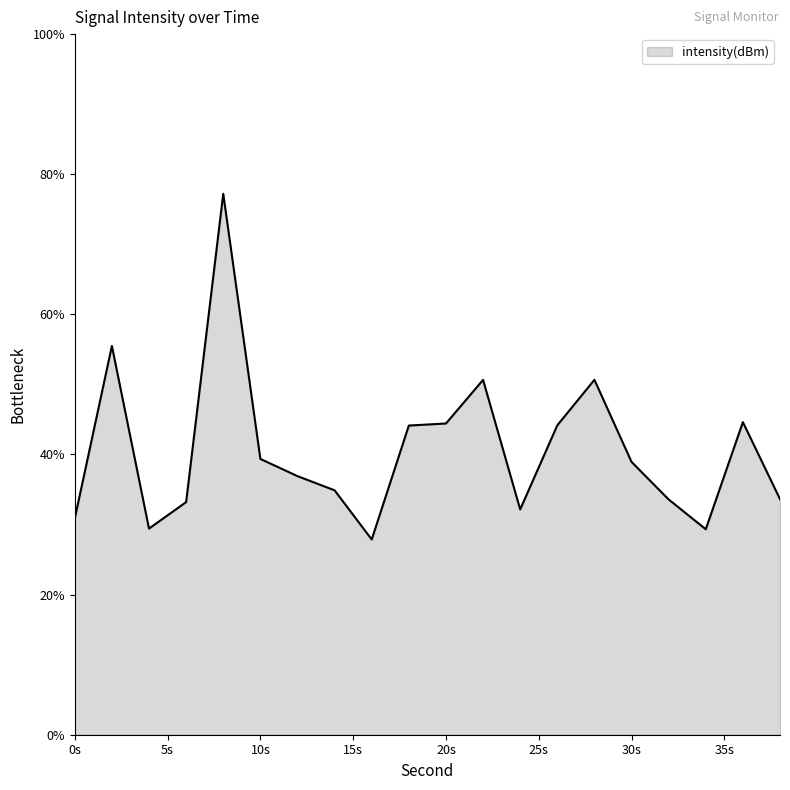

What is the difference between the maximum and minimum values?

49.3